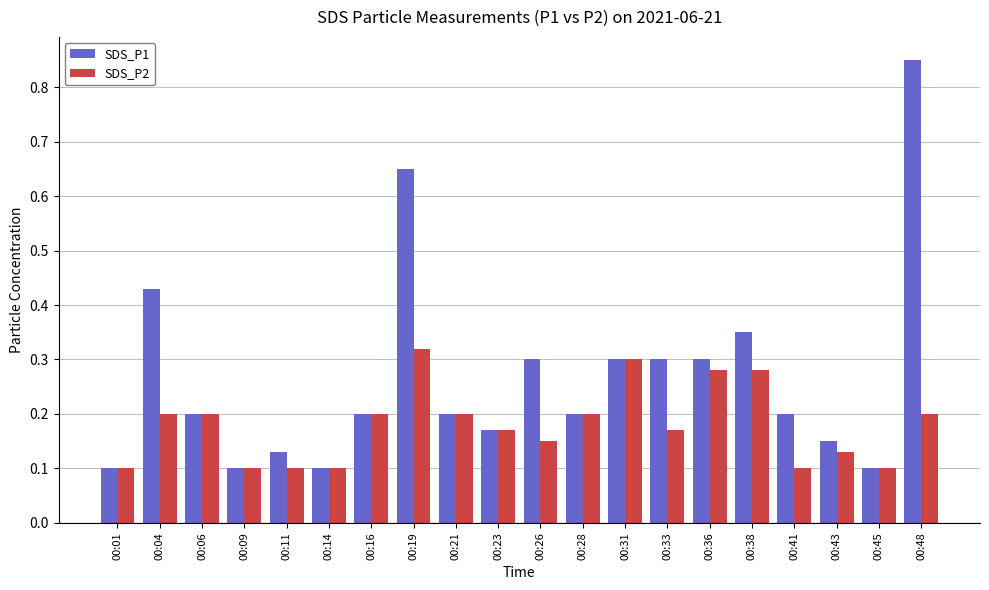

Which series has the widest spread of values?

SDS_P1